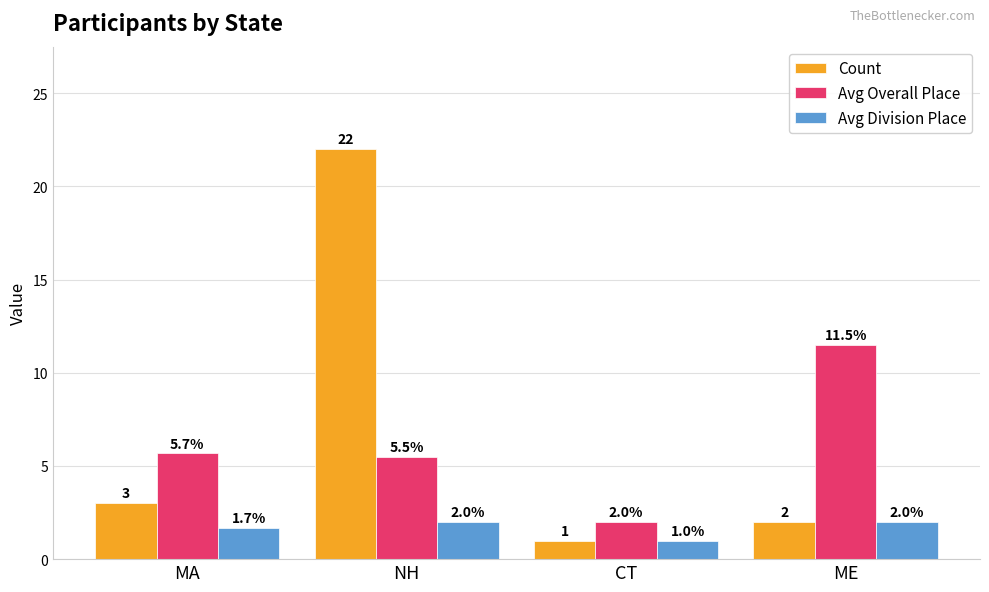

What is the average value of the Count series?

7.0